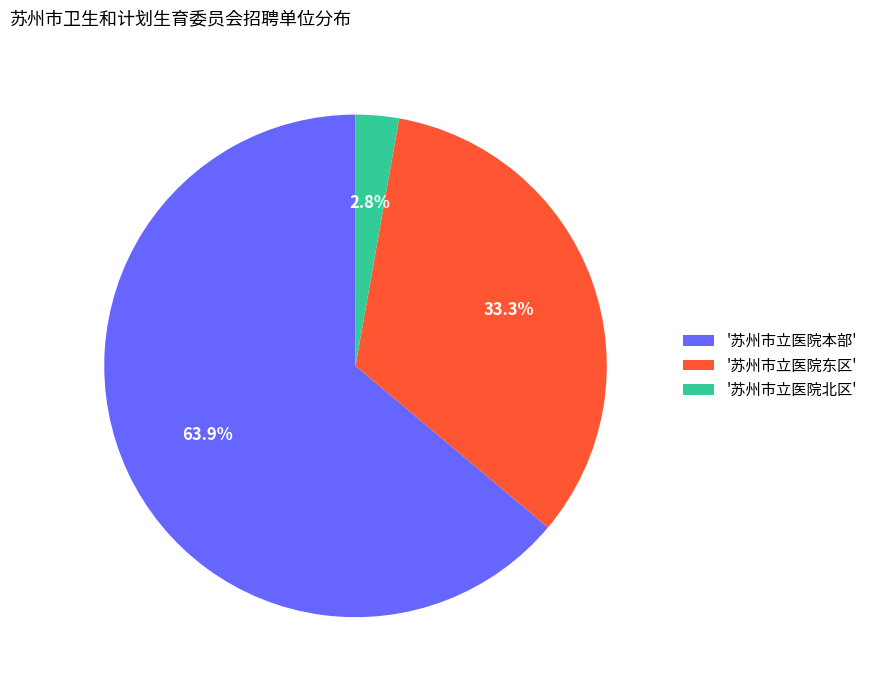

Does any single category account for the majority?

Yes